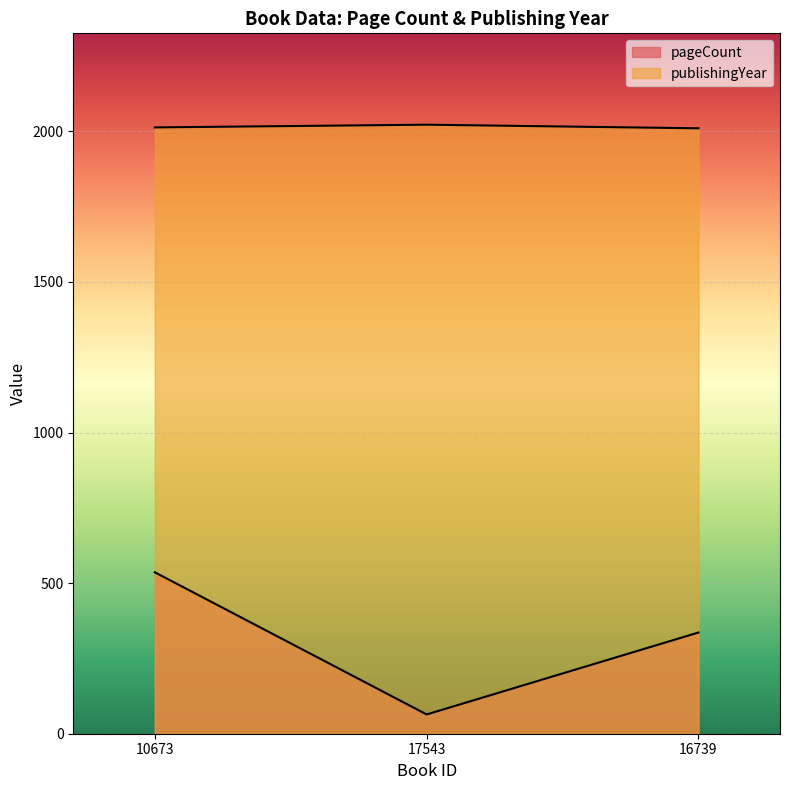

At how many categories does at least one series exceed 1340?

3